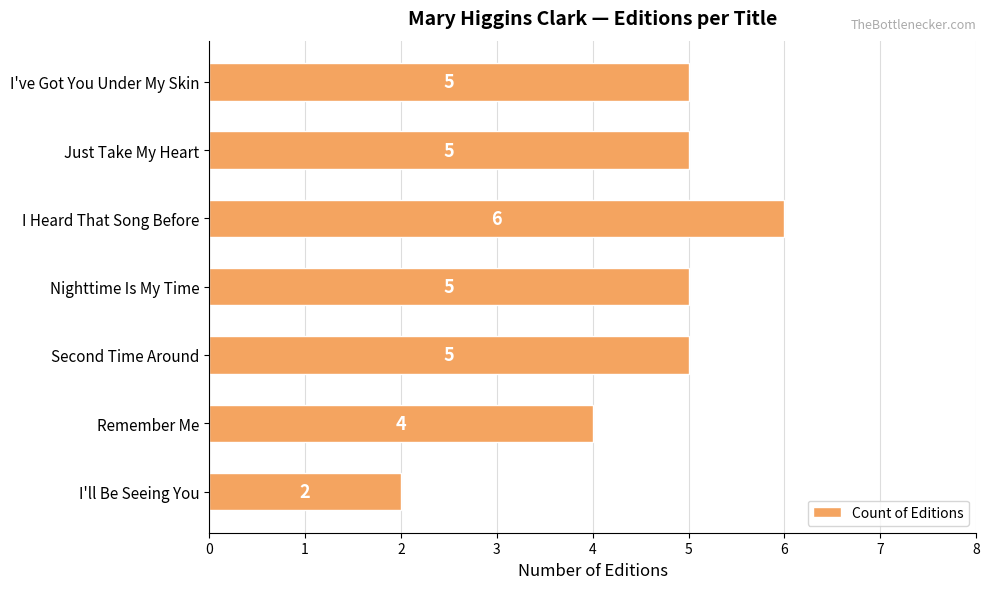

Count the values in the range 4 to 5.

5